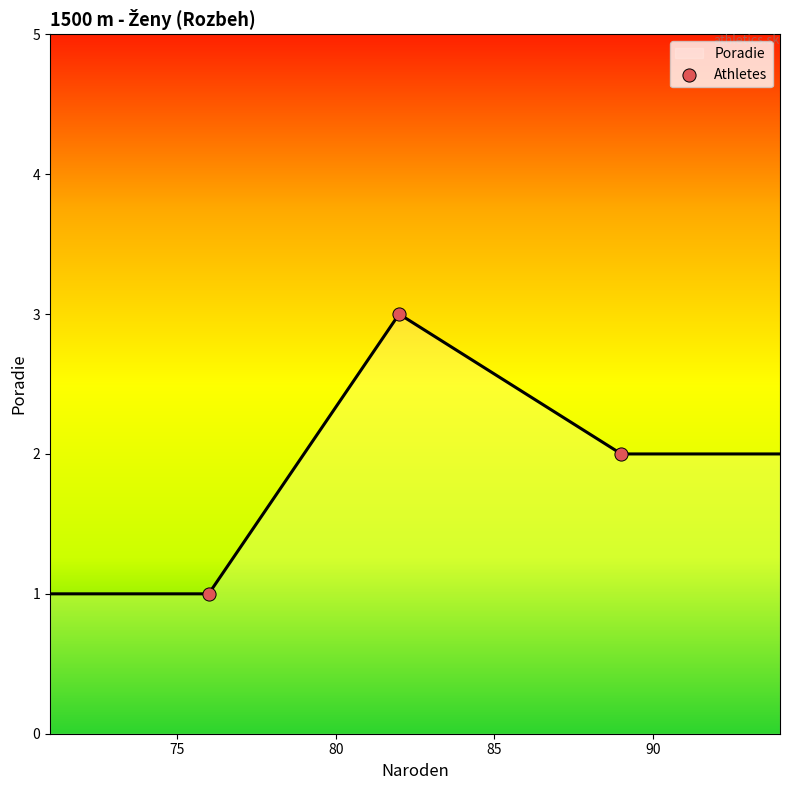

What is the minimum value shown in the chart?

1.0